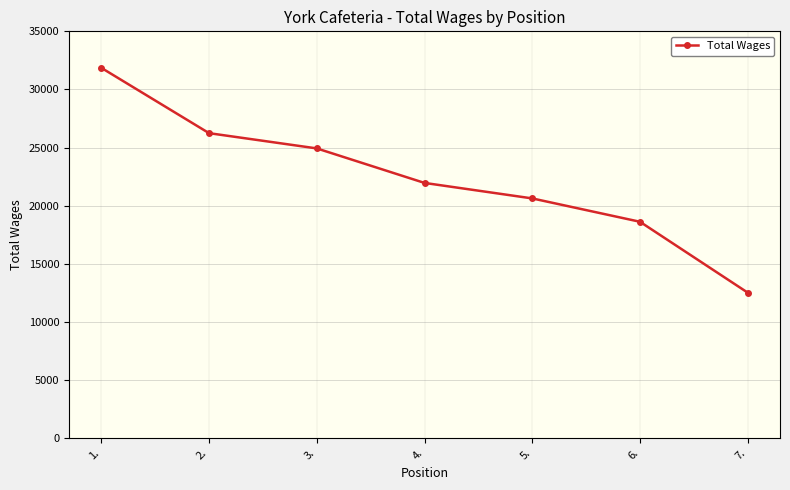

How many lines are shown in the chart?

1